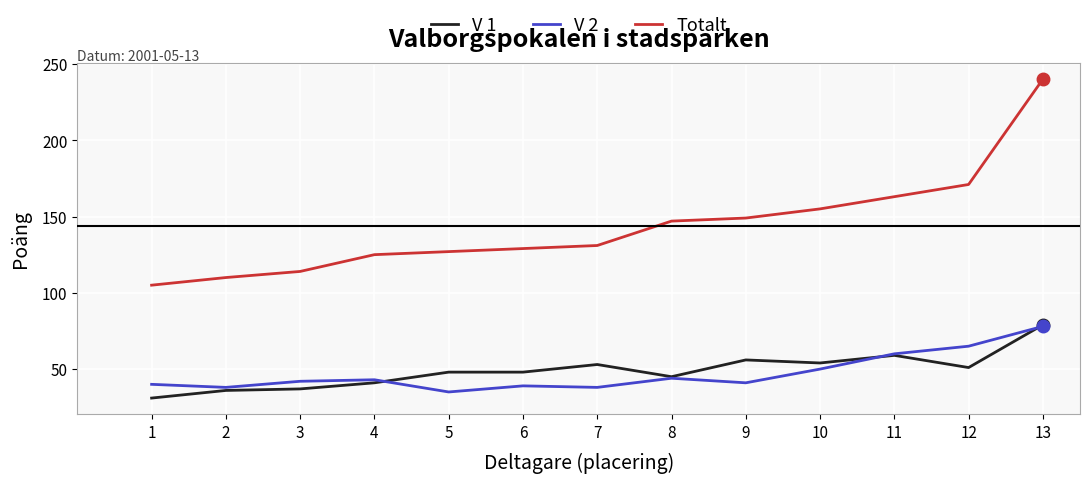

What is the difference between the maximum and minimum values in the Totalt series?

135